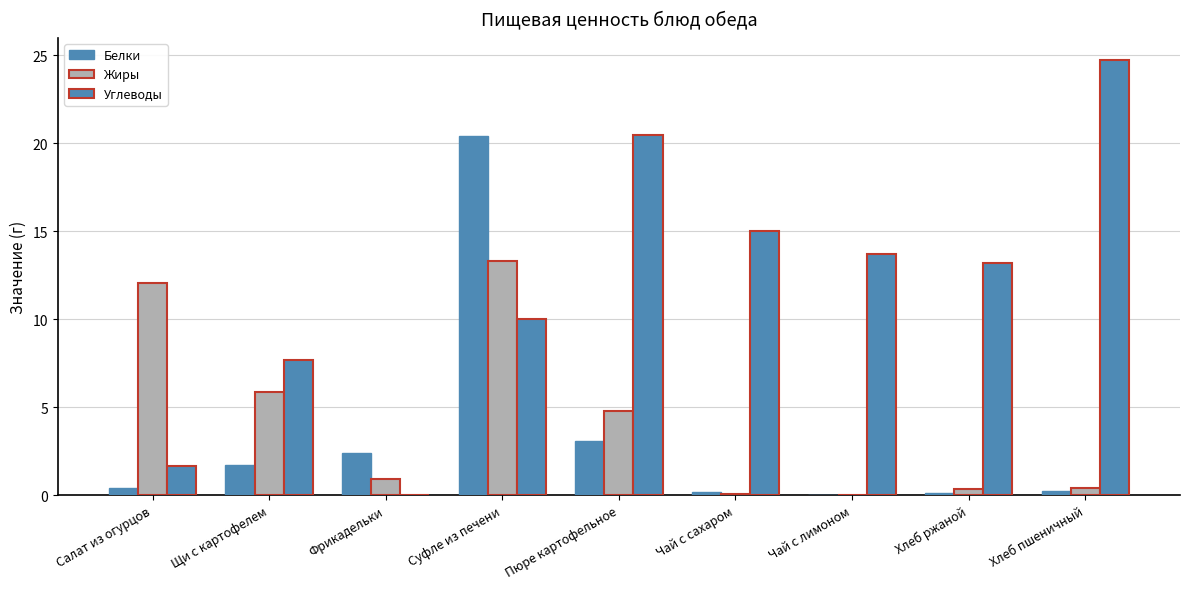

What is the average value of the Белки series?

3.2